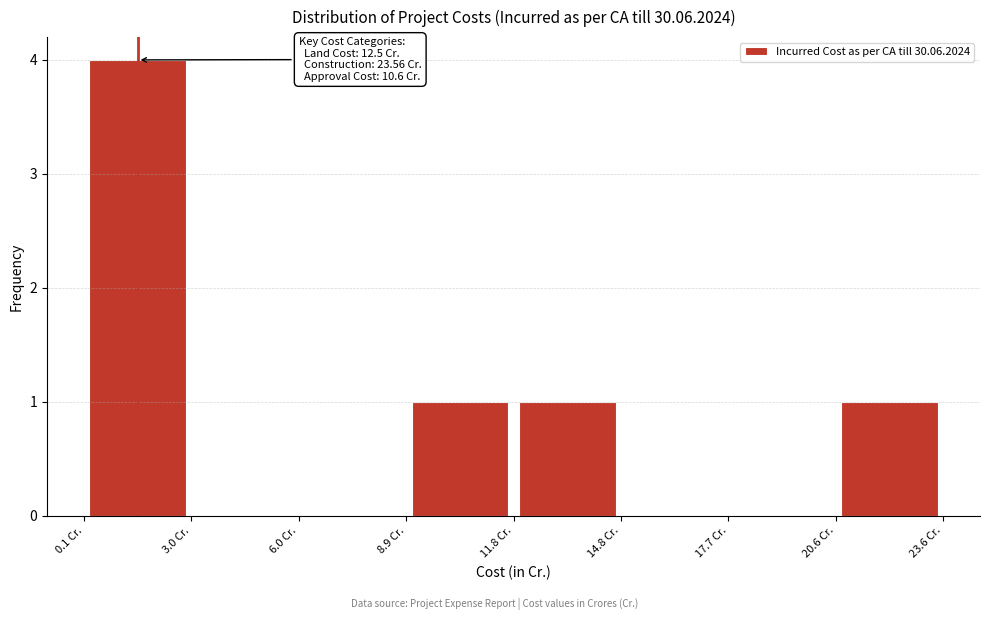

Over which range of the x-axis is the bar tallest?

0.0 to 3.0